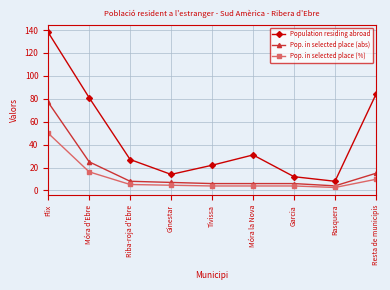

What is the lowest value of the Pop. in selected place (abs) series?

4.0